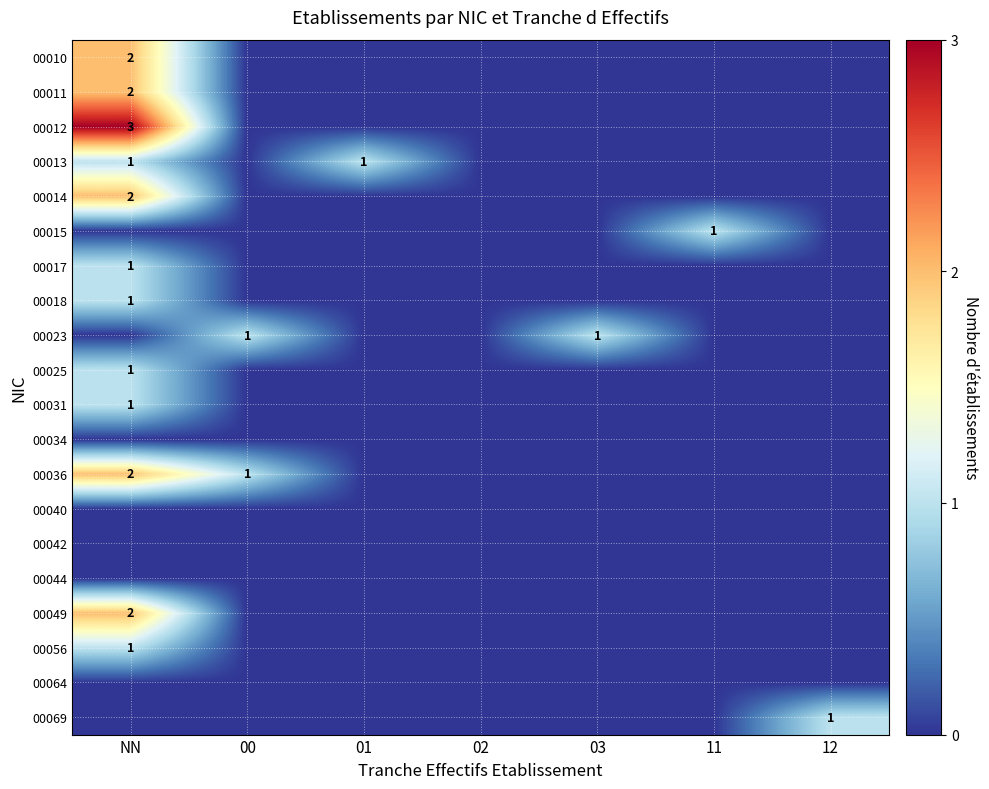

Which series has the widest spread of values?

00012